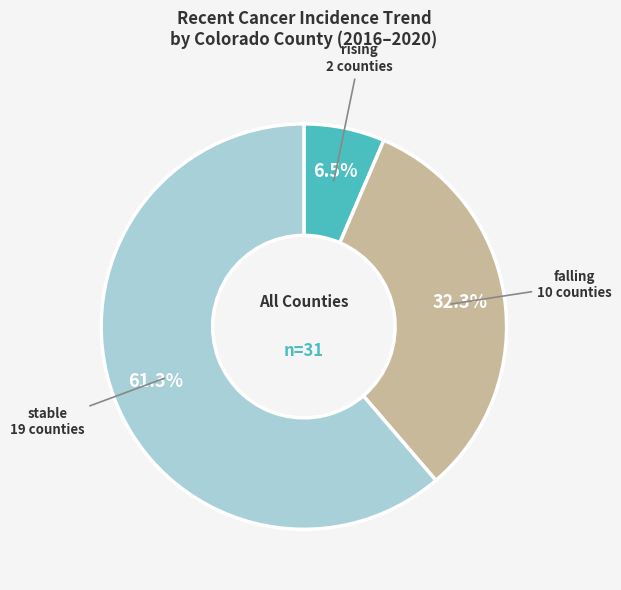

How many slices are in this pie chart?

3